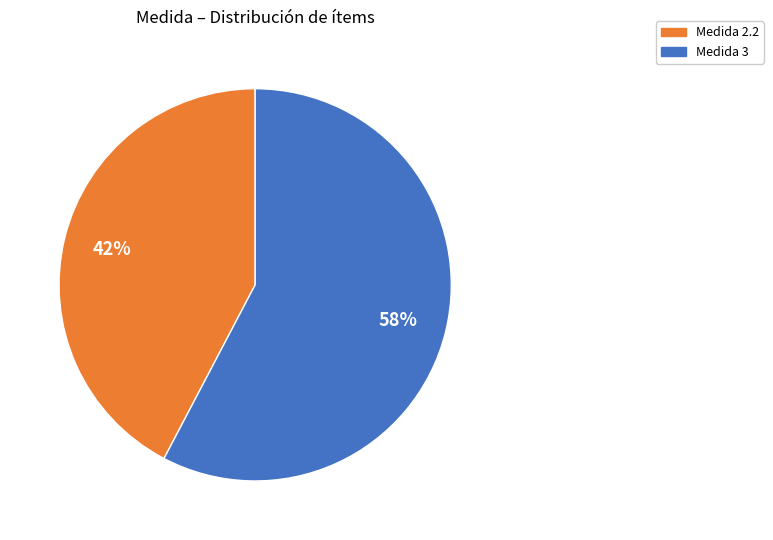

Does any single category account for the majority?

Yes